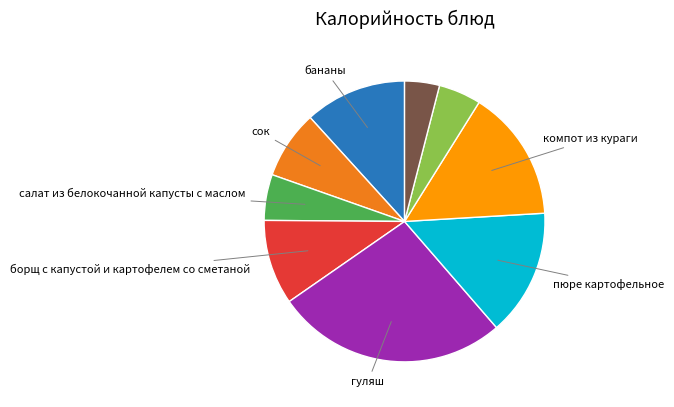

How many slices are in this pie chart?

9